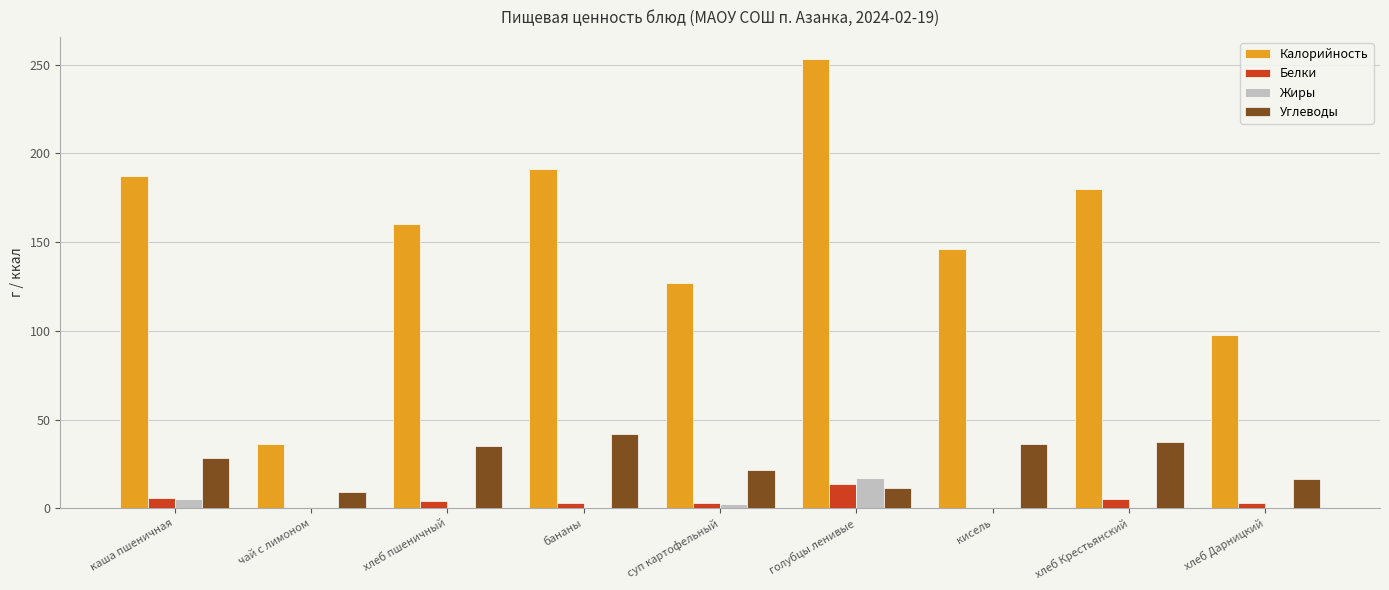

Is the value of Белки at кисель greater than the value of Жиры at каша пшеничная?

No